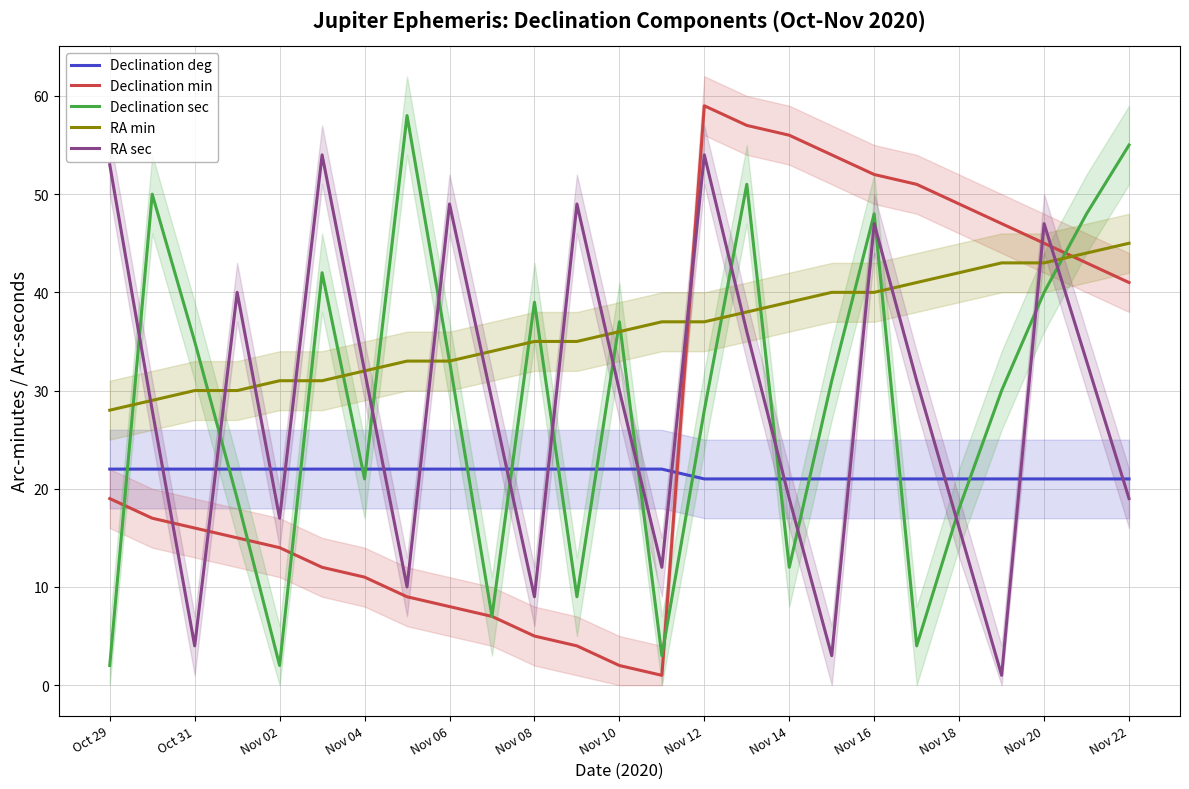

How many intersections are there between Declination deg and Declination min?

1